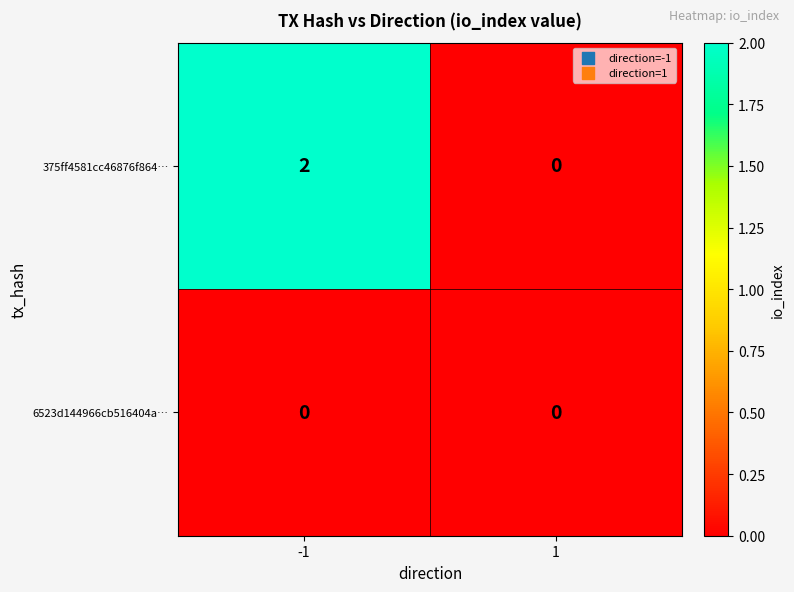

What is the difference between the highest and lowest values at -1?

2